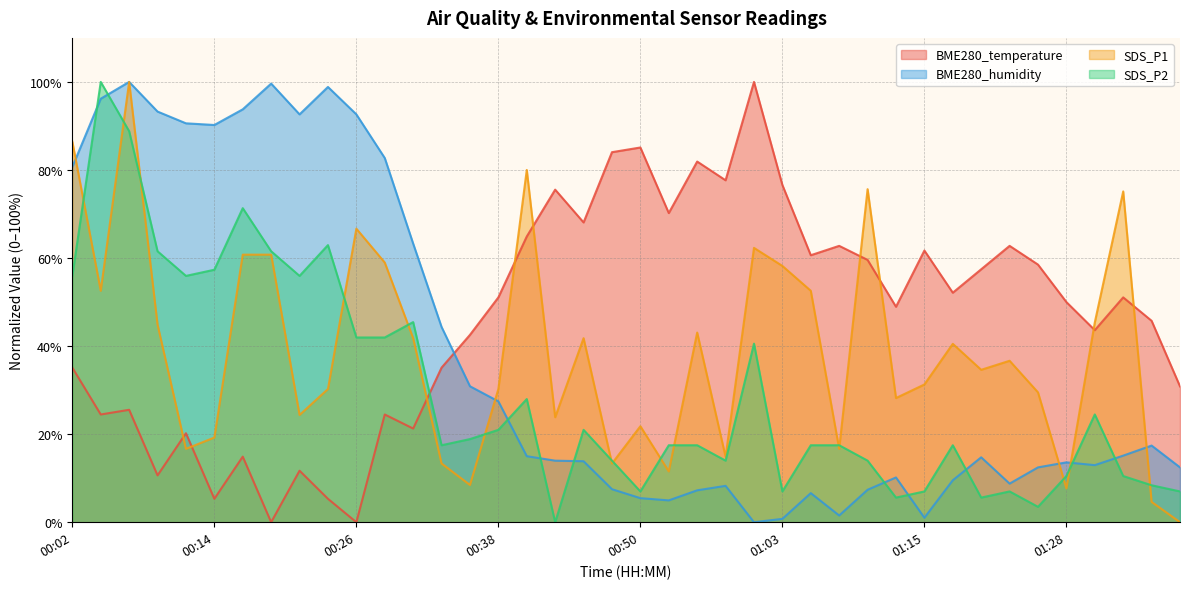

The value of SDS_P1 at 01:12 is 12.7. True or false?

False